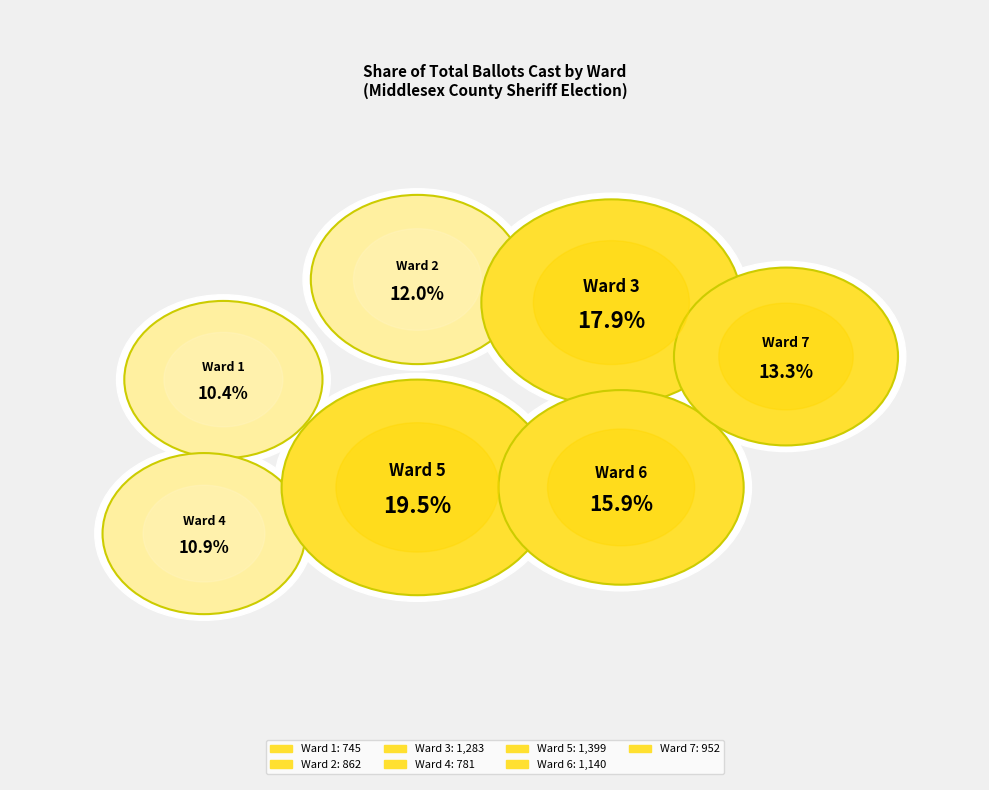

What is the ratio of the value at Ward 2 to the value at Ward 3?

0.7